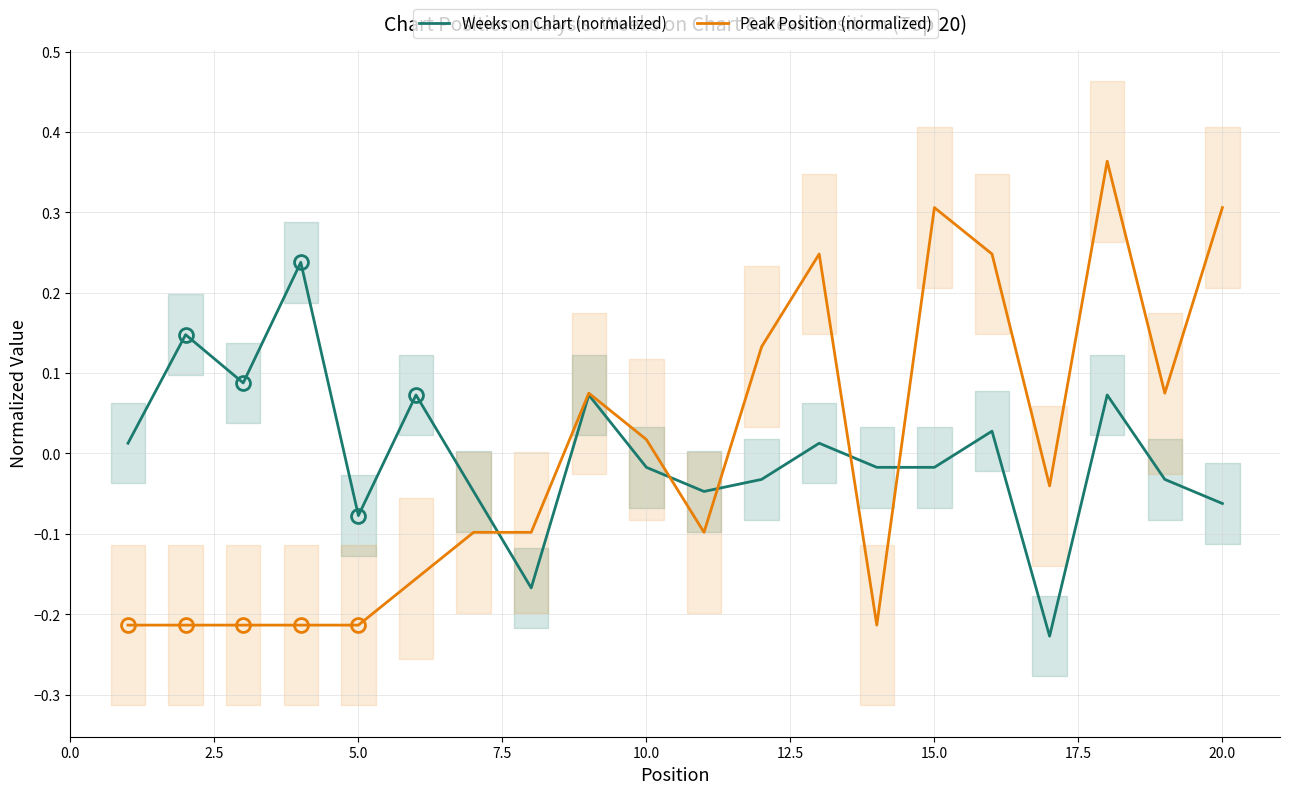

What are all the series names shown in the legend?

Weeks on Chart (normalized), Peak Position (normalized)